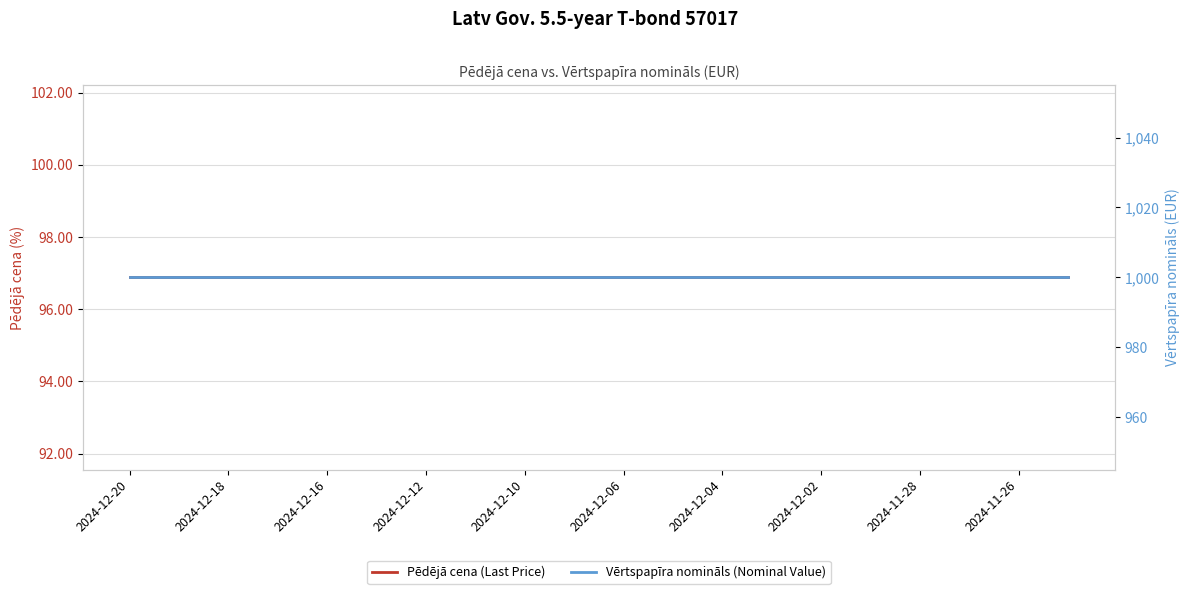

Which series has the widest spread of values?

Pēdējā cena (Last Price)